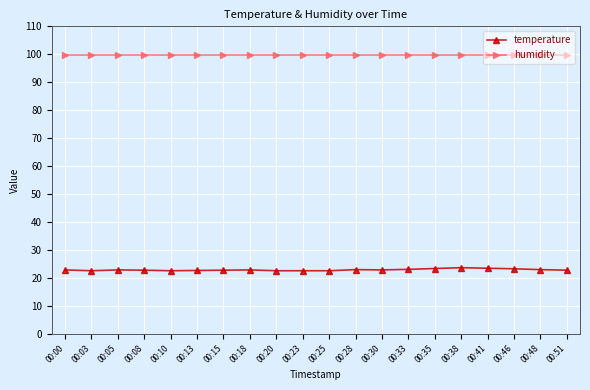

True or false: temperature and humidity cross at least once.

False